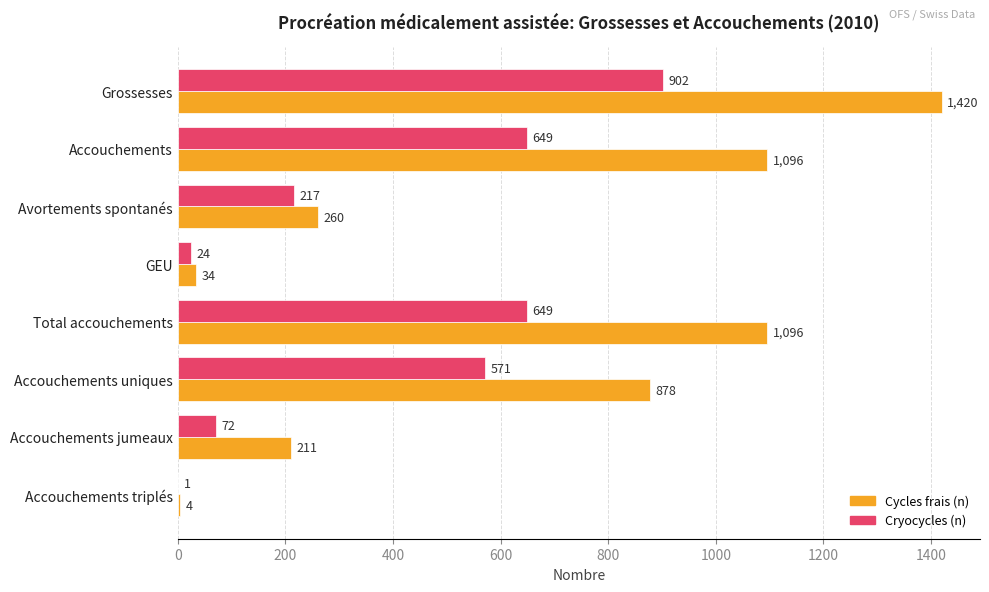

Where is Cryocycles (n) nearest to the value 451?

Accouchements uniques